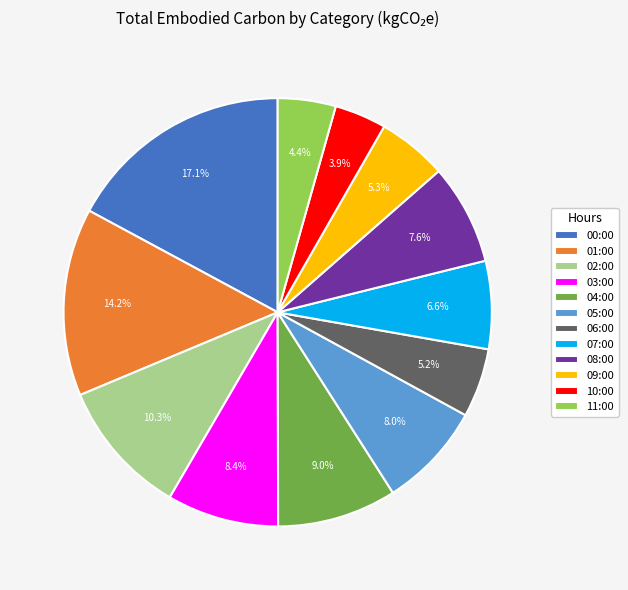

The 09:00 slice represents 5% of the pie. True or false?

True